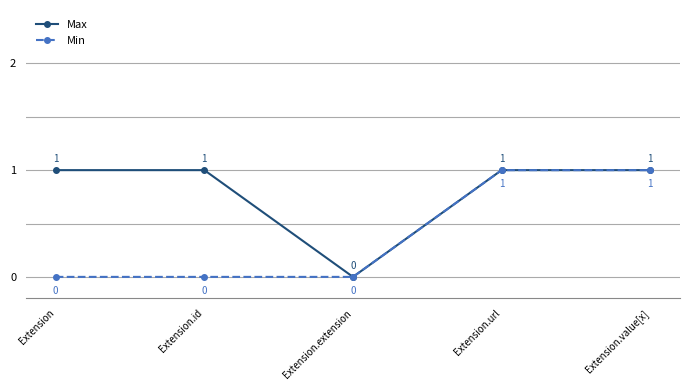

Count the Max values in the range 1 to 2.

4